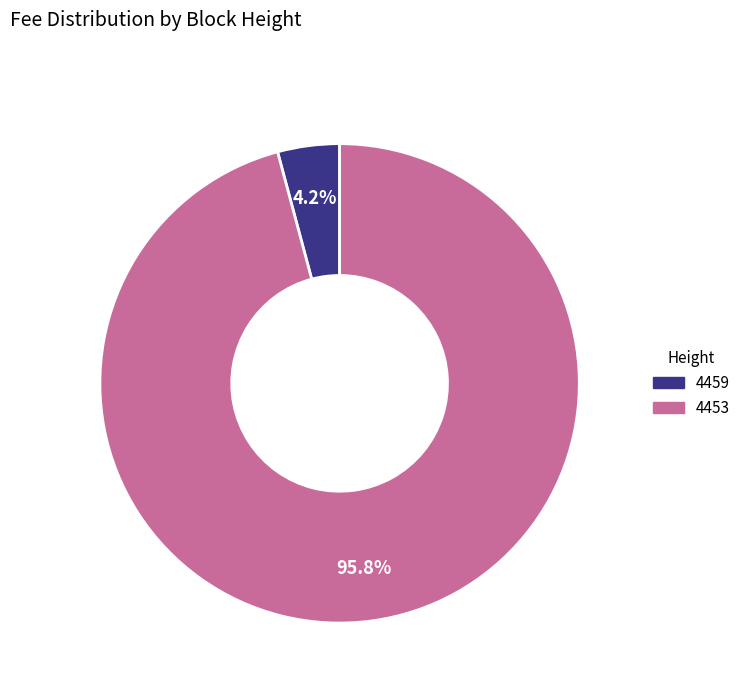

How many segments does this pie chart have?

2